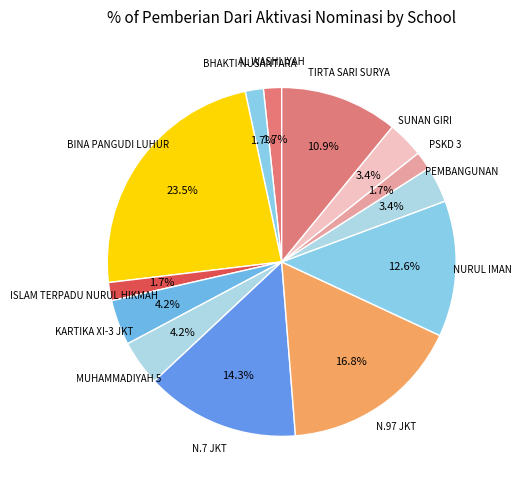

How many segments does this pie chart have?

13